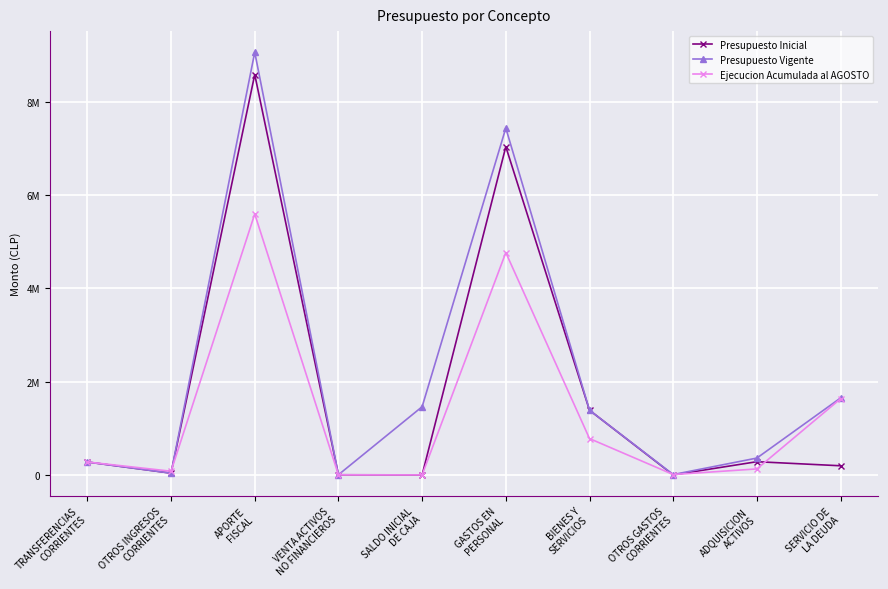

Rank the series by their average value, from highest to lowest.

Presupuesto Vigente, Presupuesto Inicial, Ejecucion Acumulada al AGOSTO